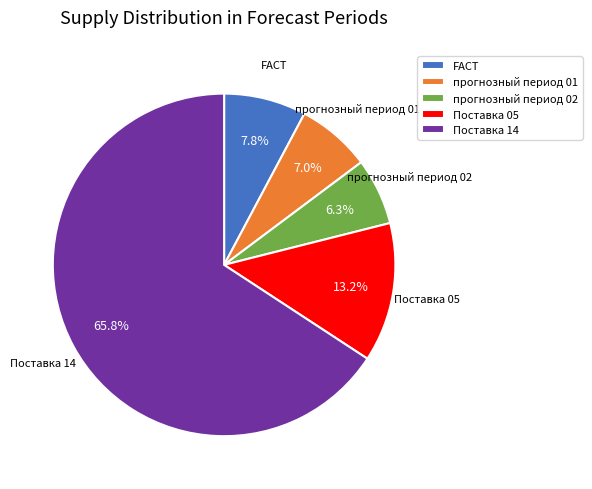

Which slice is the largest?

Поставка 14